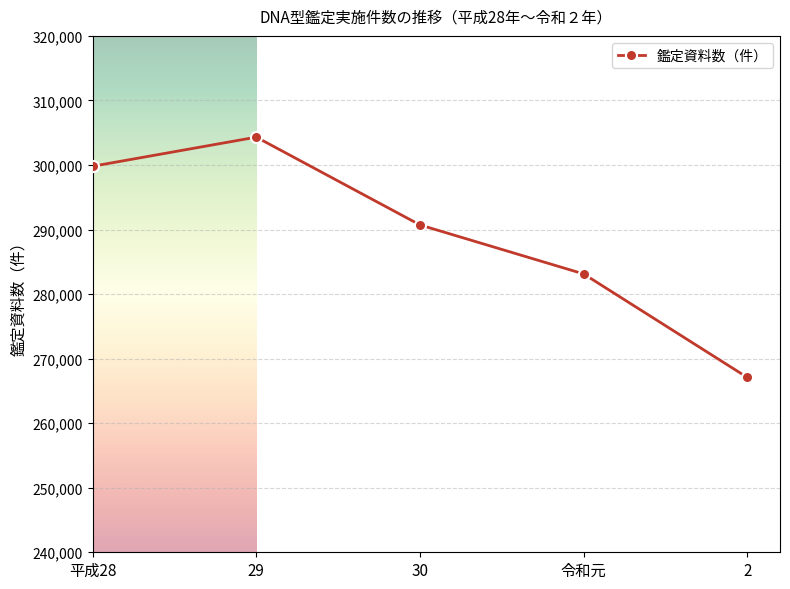

Reading left to right, list all the values displayed in this chart.

平成28=299805	29=304314	30=290715	令和元=283125	2=267091